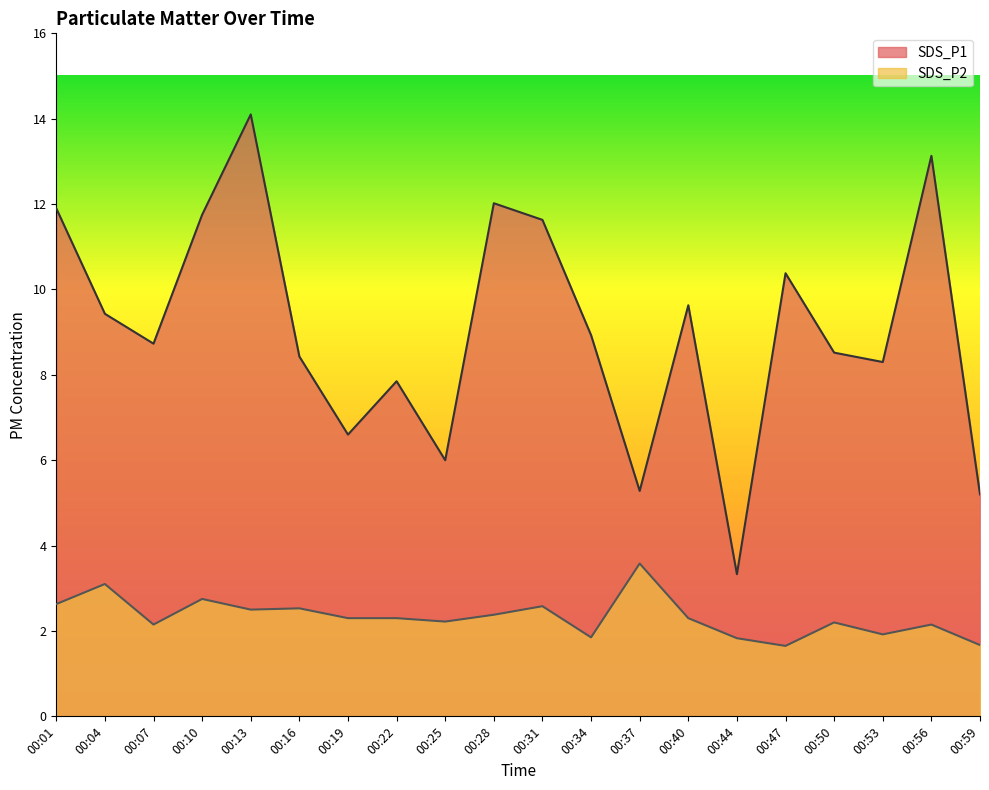

Which category has the highest value in the SDS_P1 series?

00:13